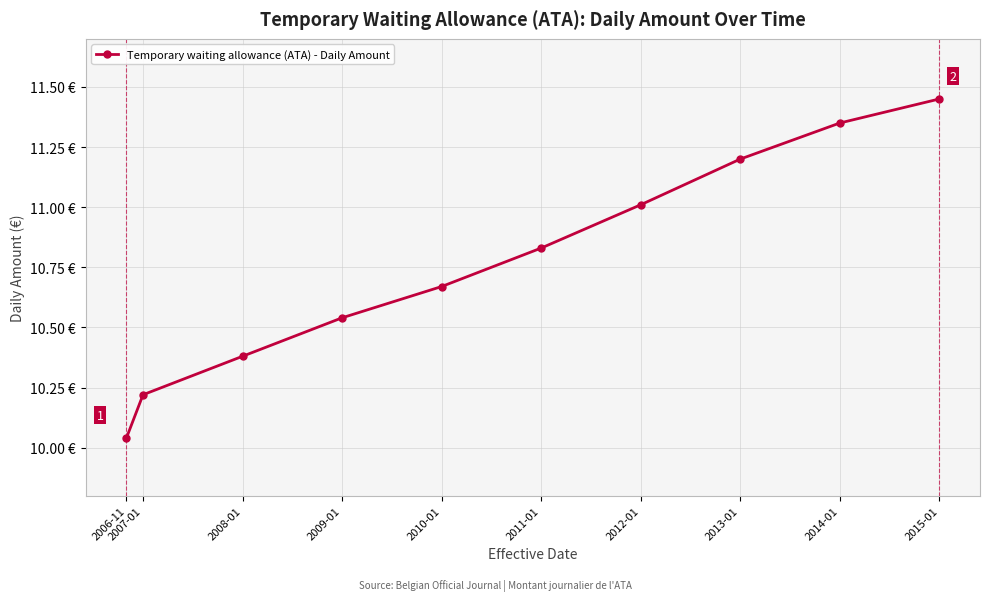

Does the chart have visible grid lines?

Yes